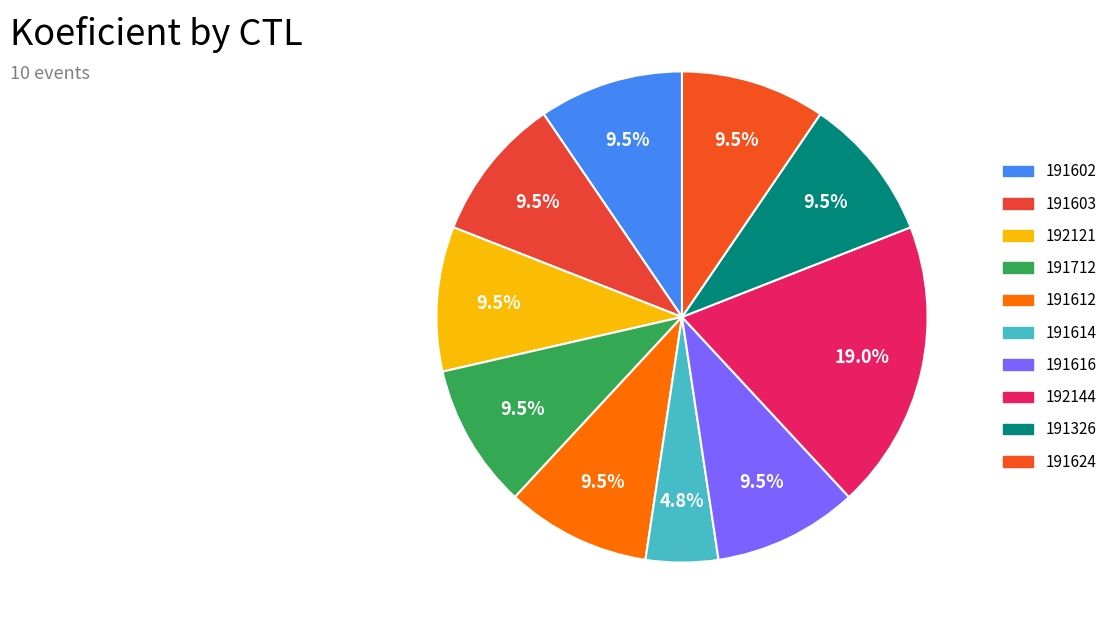

Combined, do 191326 and 191602 account for over 50%?

No